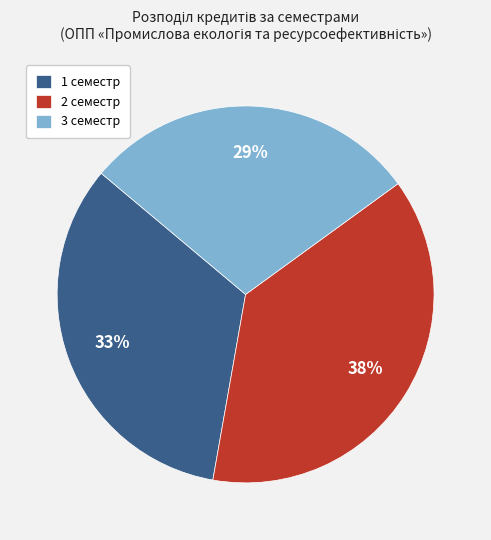

Is it true that 2 семестр is 38% of the pie?

True